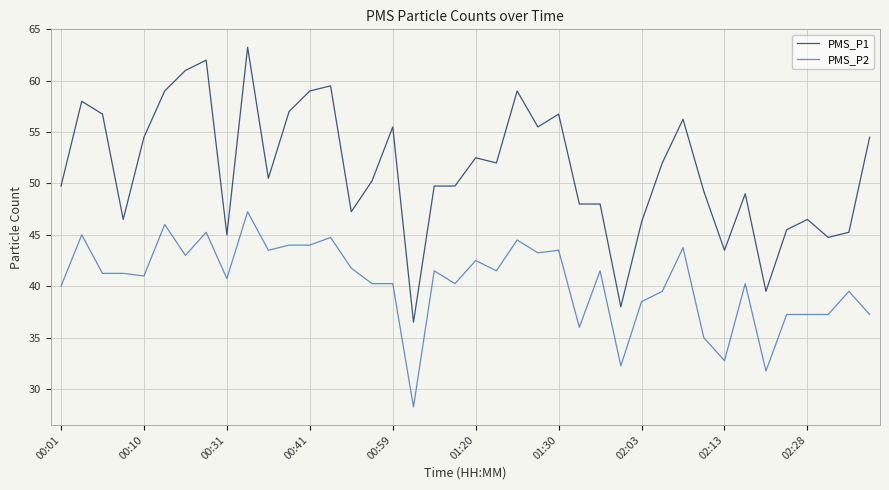

Which series has the widest spread of values?

PMS_P1